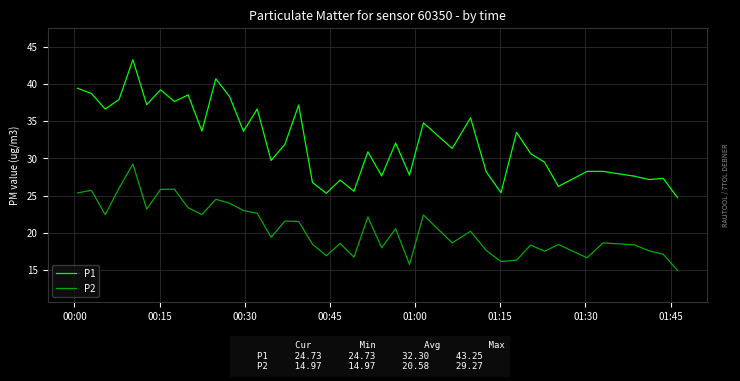

What is the minimum value shown in the chart?

15.0